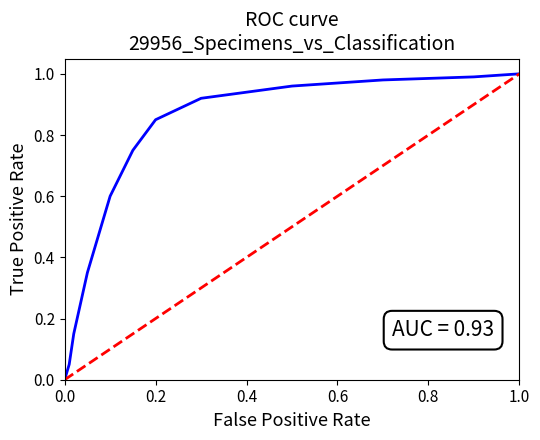

True or false: Random and ROC curve intersect in this chart.

True